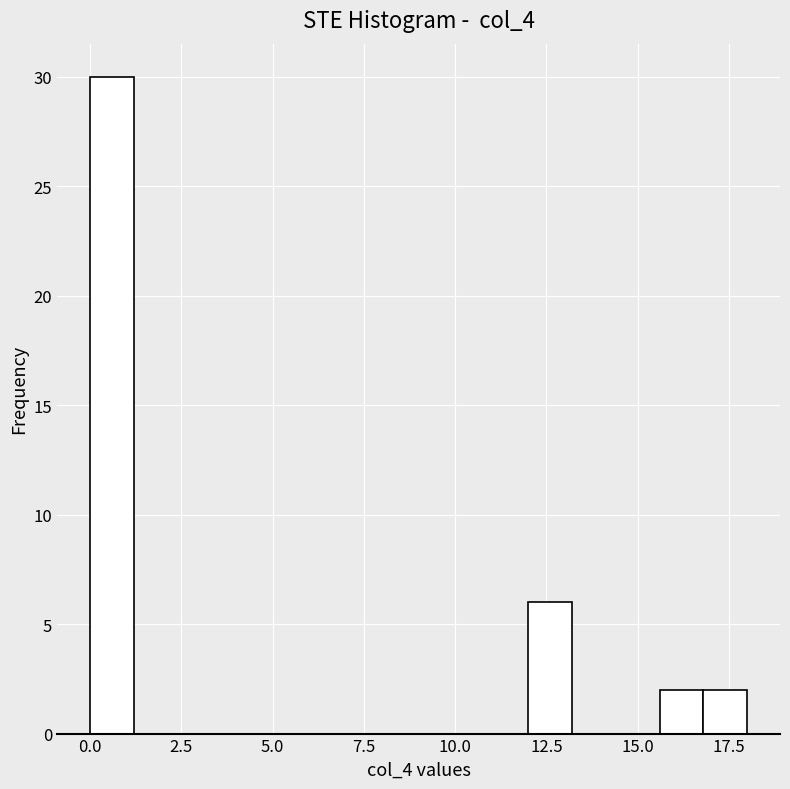

Read against the x-axis, roughly where is the centre of the tallest bar?

0.5